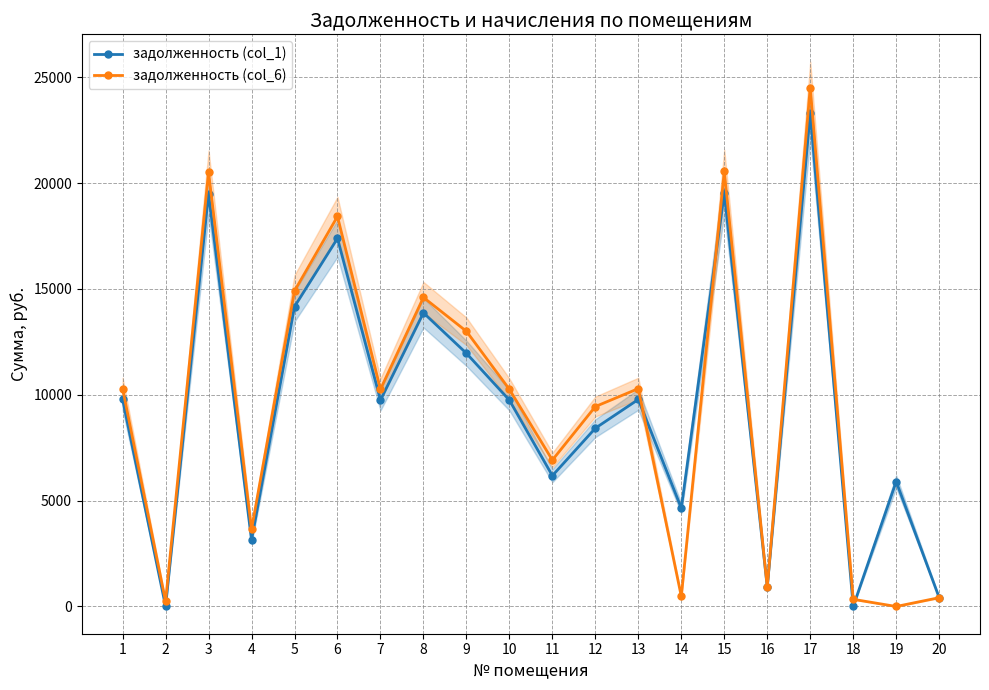

What is the difference between the maximum and minimum values in the задолженность (col_6) series?

24510.7